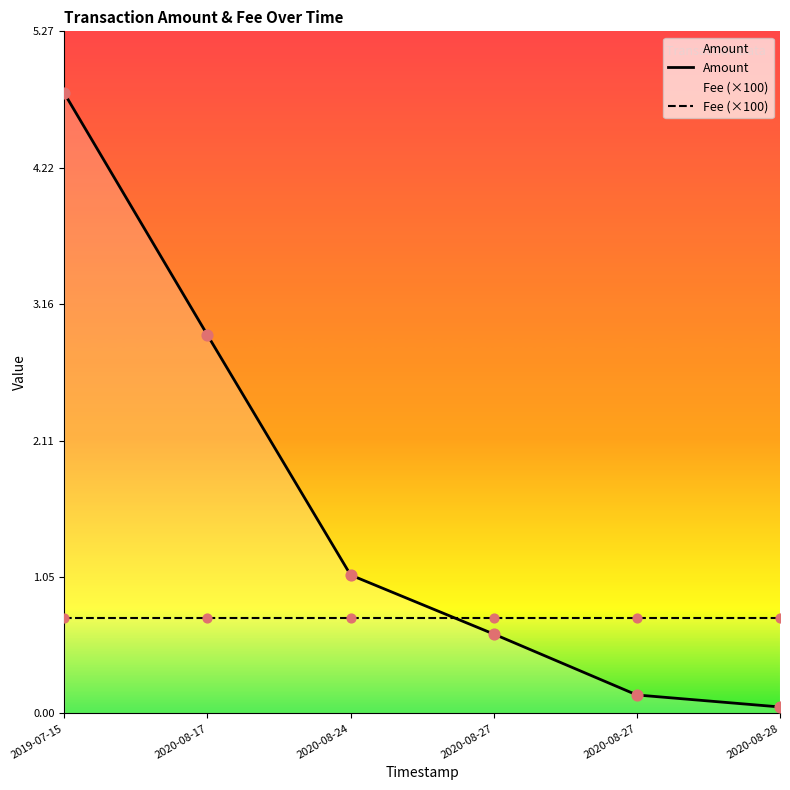

Which series has the largest total across all categories?

Amount